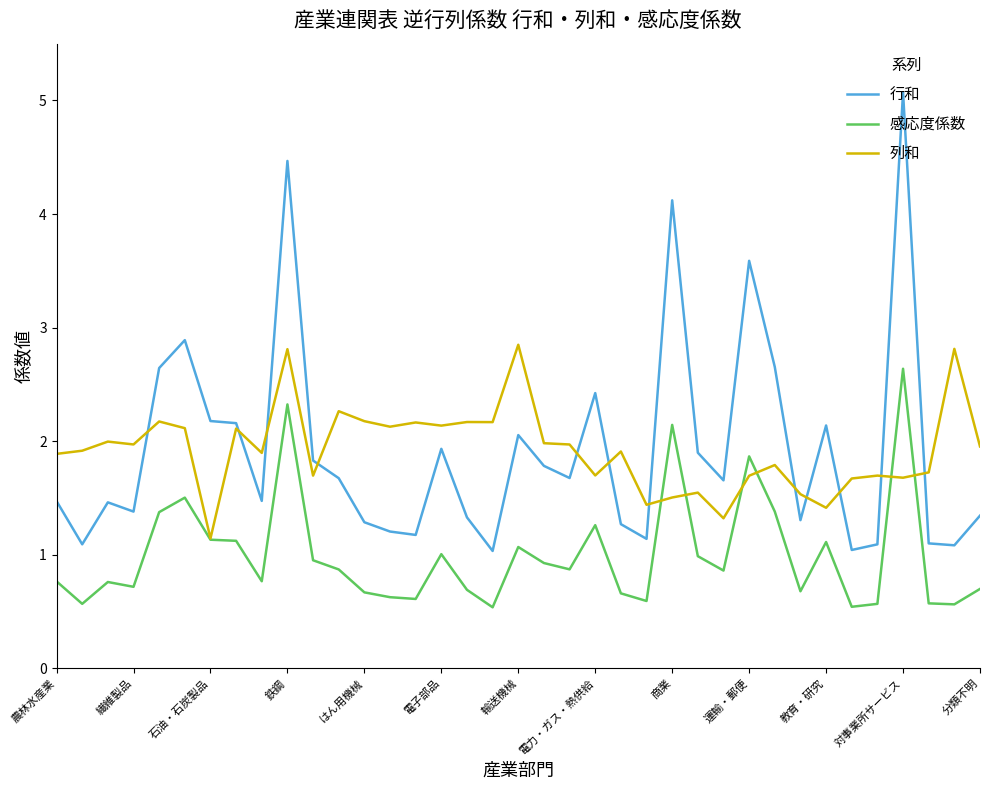

True or false: 行和 and 感応度係数 intersect in this chart.

False